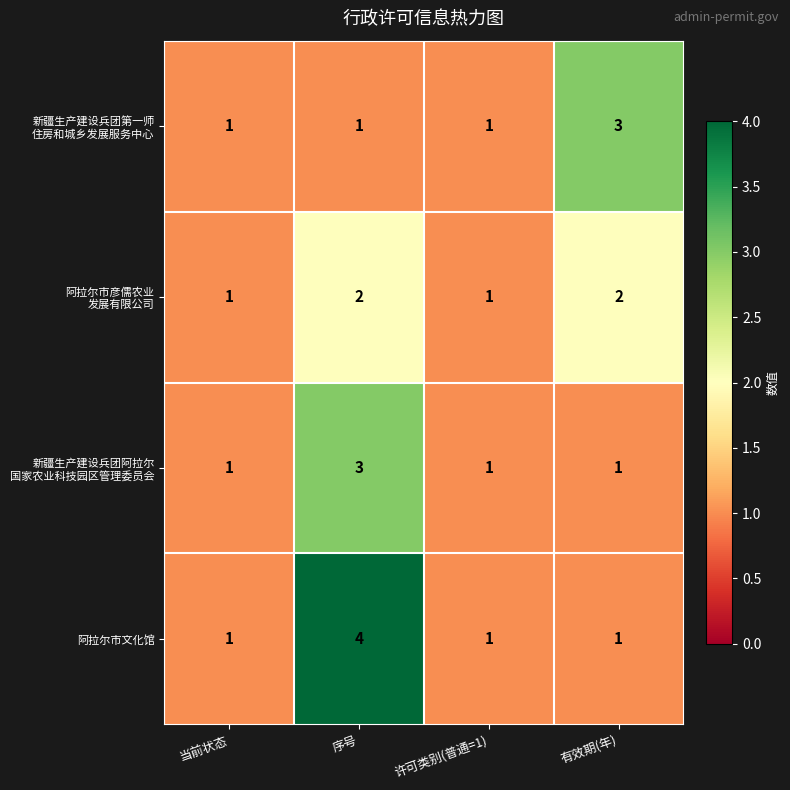

Which series has the largest range (max minus min)?

阿拉尔市文化馆